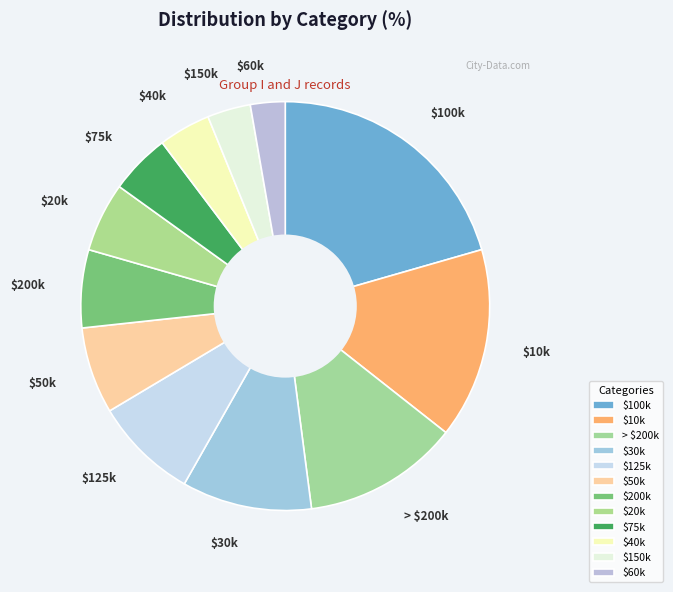

The $50k slice represents 2% of the pie. True or false?

False